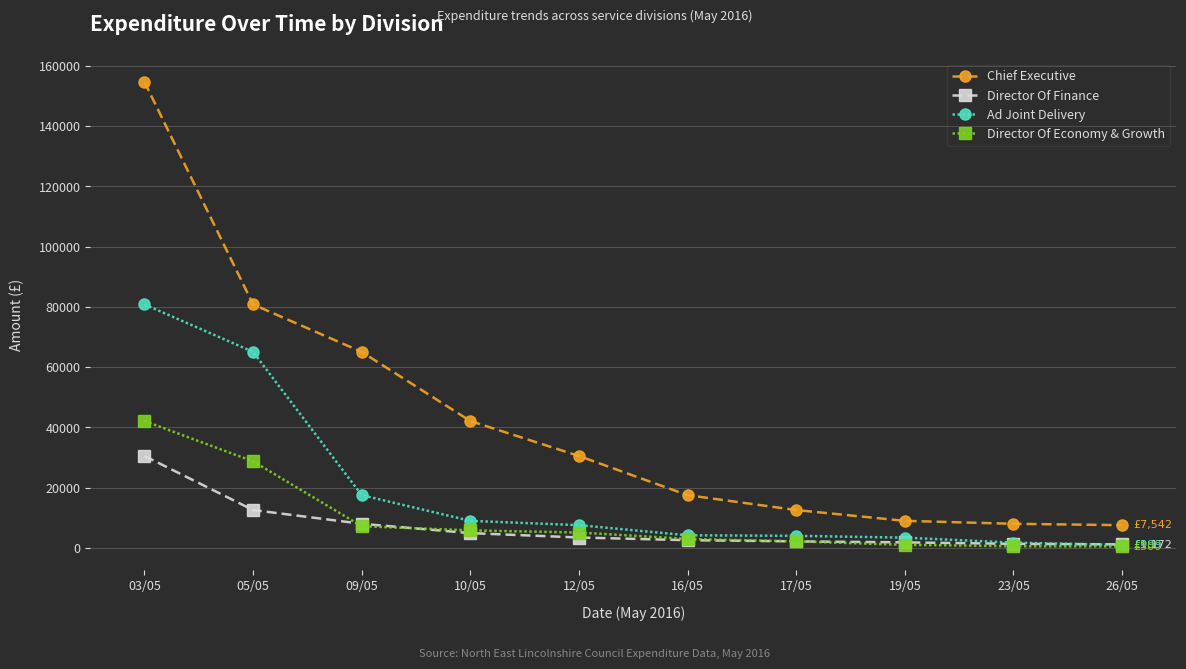

At 03/05, list the series in order from smallest to largest.

Director Of Finance, Director Of Economy & Growth, Ad Joint Delivery, Chief Executive